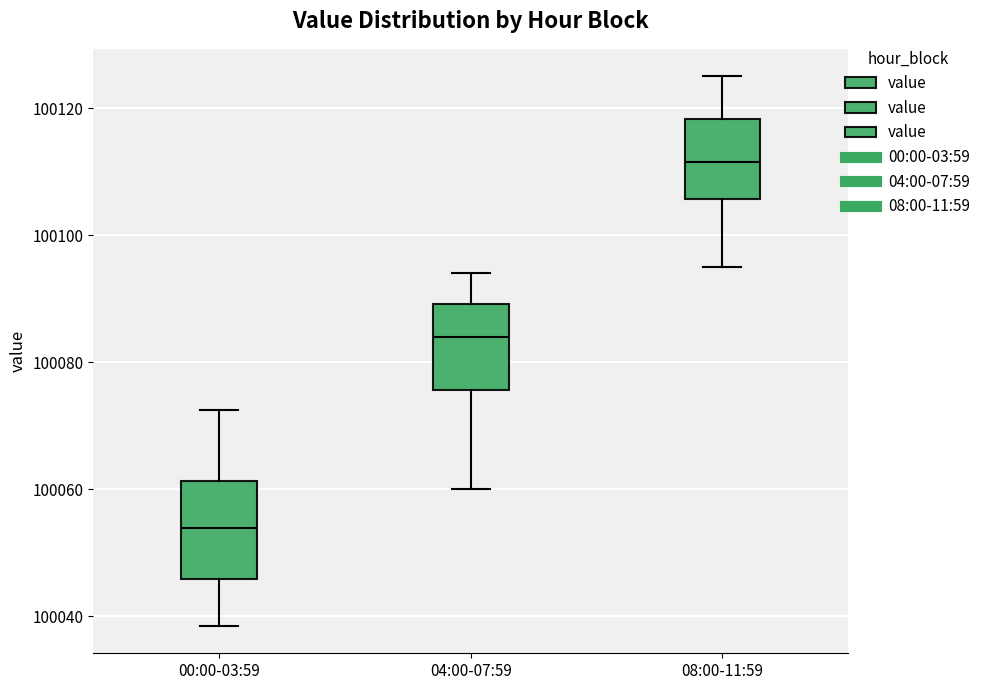

Reading left to right, read every box against the y-axis: the position of its median line, the range the box covers, and the ends of its whiskers. The values are not printed on the chart, so give them approximately, as read against the axis.

00:00-03:59: median 100054, box 100046 to 100062, whiskers 100038 to 100072
04:00-07:59: median 100084, box 100076 to 100090, whiskers 100060 to 100094
08:00-11:59: median 100112, box 100106 to 100118, whiskers 100096 to 100126